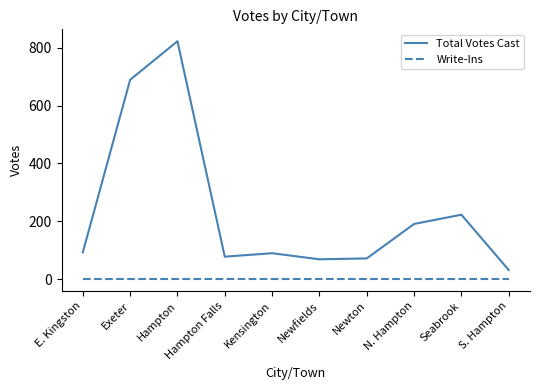

Between Kensington and Newfields, which series saw the biggest shift?

Total Votes Cast